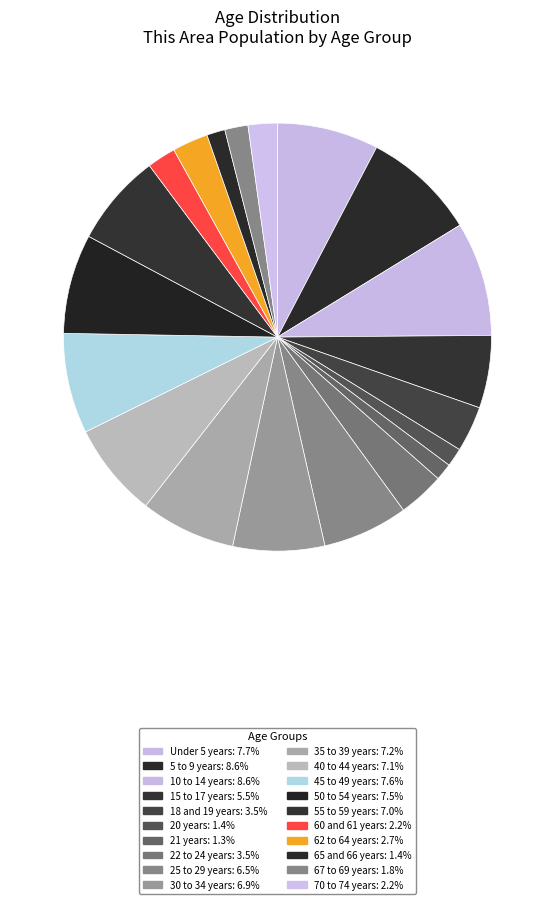

What percentage is the 10 to 14 years slice, to the nearest percent?

9%